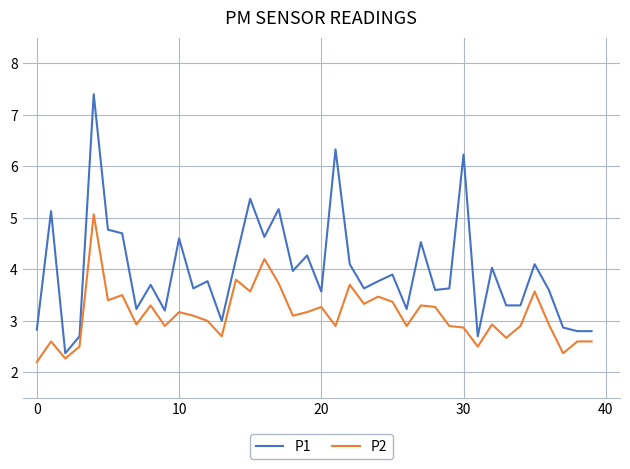

Rank the series by their maximum value, from lowest to highest.

P2, P1